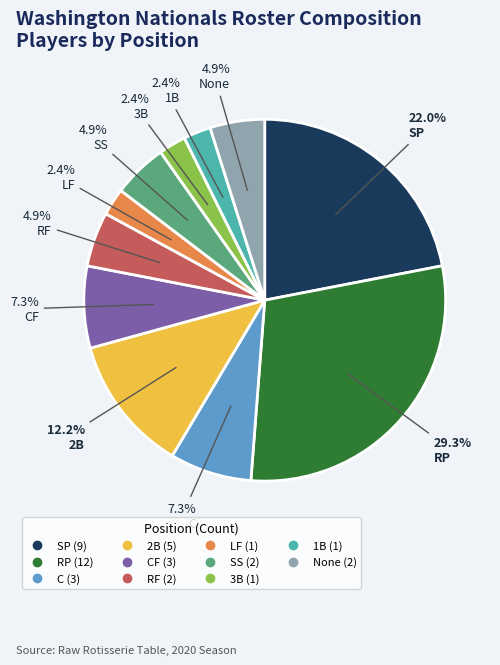

Count the number of slices in the pie.

11